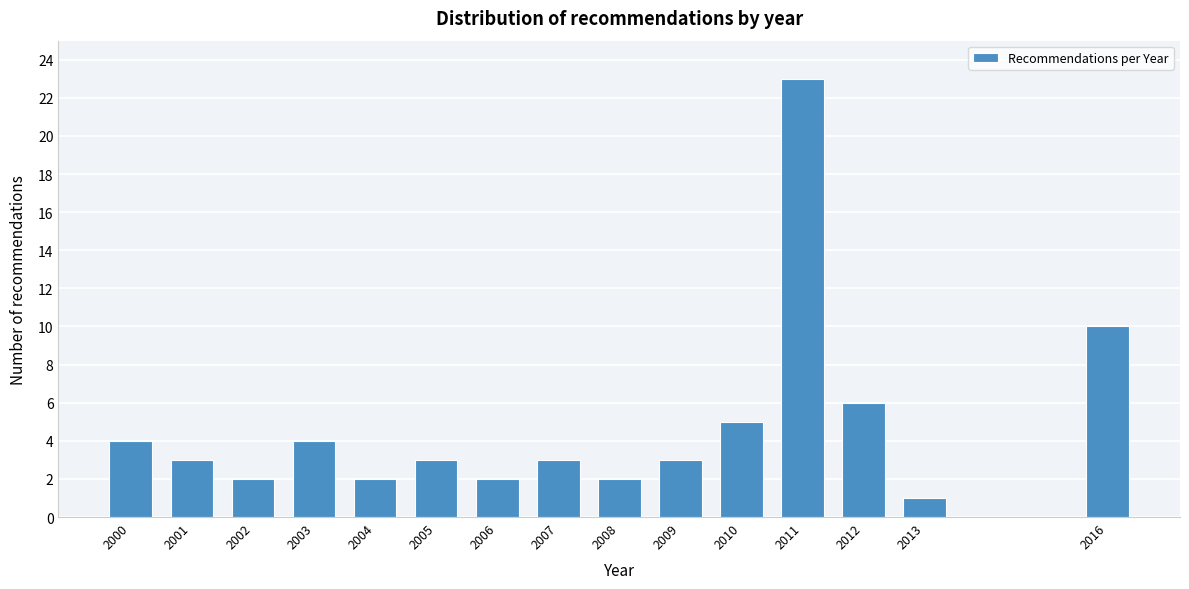

Reading right to left, what are all the values shown in this chart?

2016=10	2013=1	2012=6	2011=23	2010=5	2009=3	2008=2	2007=3	2006=2	2005=3	2004=2	2003=4	2002=2	2001=3	2000=4